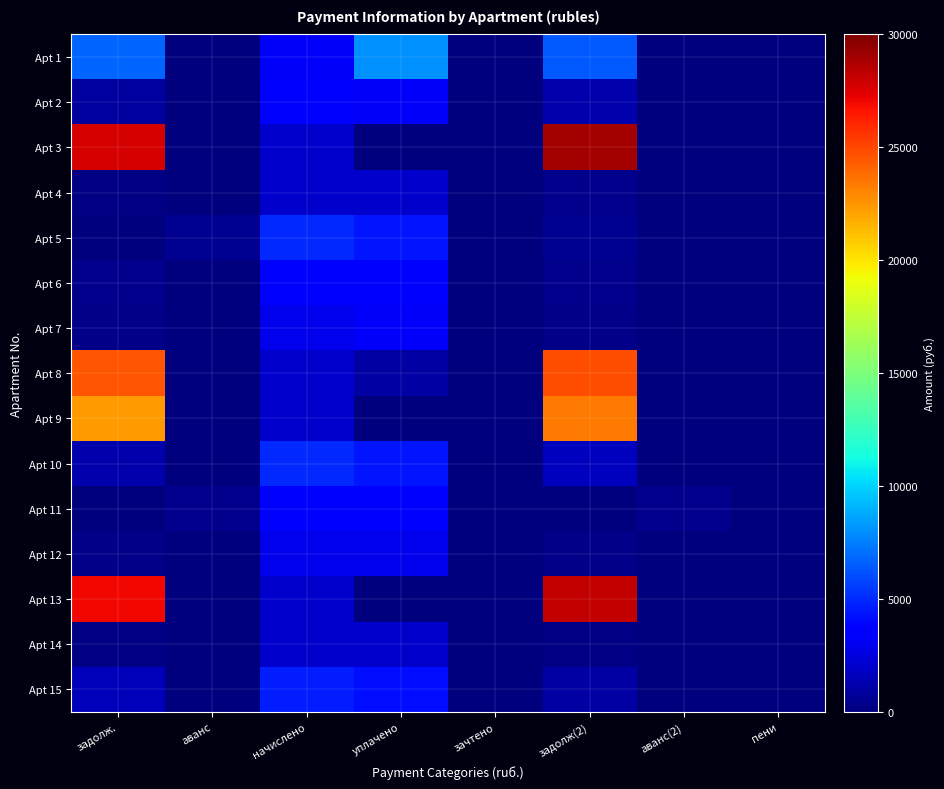

At how many categories does at least one series exceed 273?

6